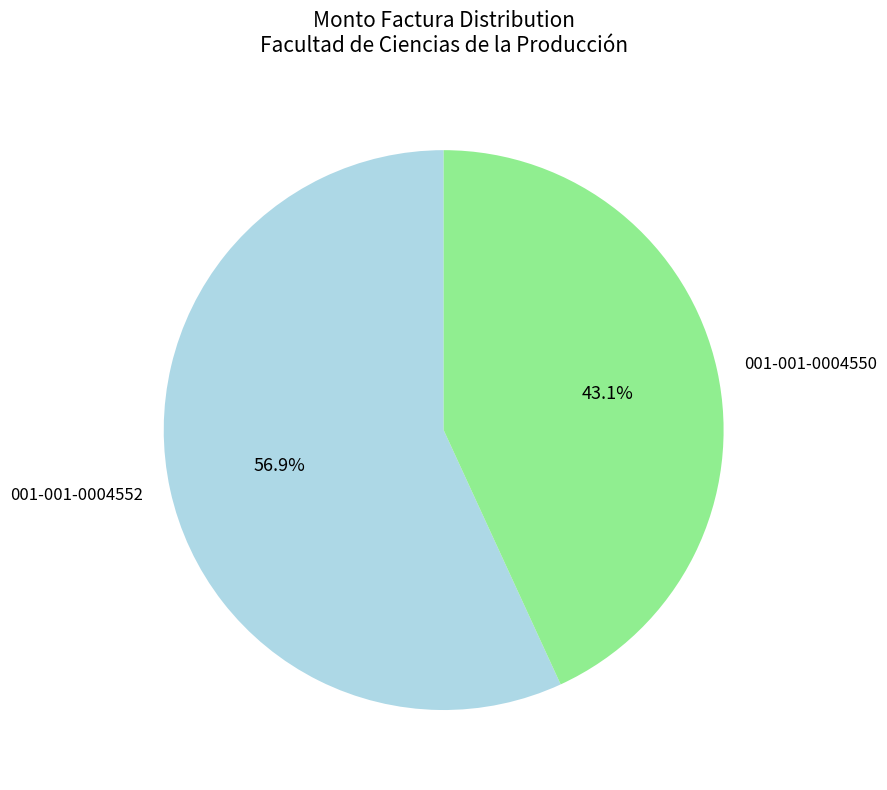

Combined, what portion of the pie is 001-001-0004552 and 001-001-0004550?

100.0%